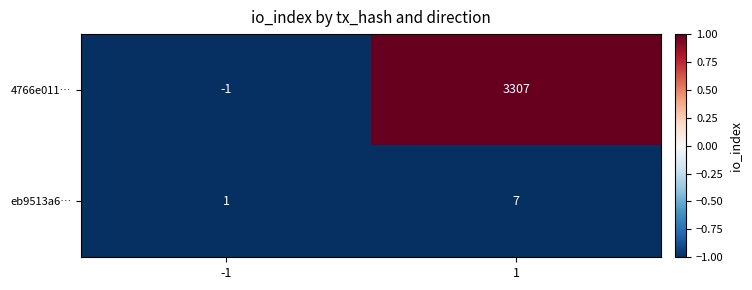

The value of eb9513a6… at -1 is 1. True or false?

True